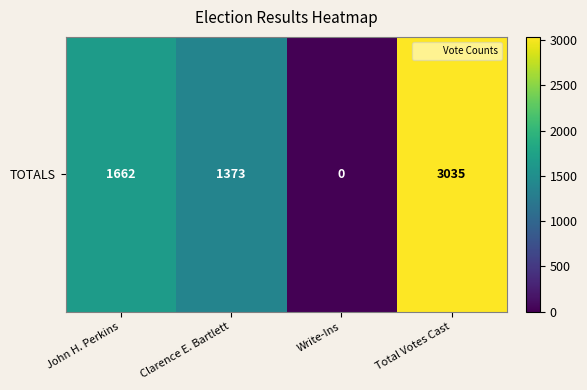

Rank the categories by value from highest to lowest.

Total Votes Cast, John H. Perkins, Clarence E. Bartlett, Write-Ins